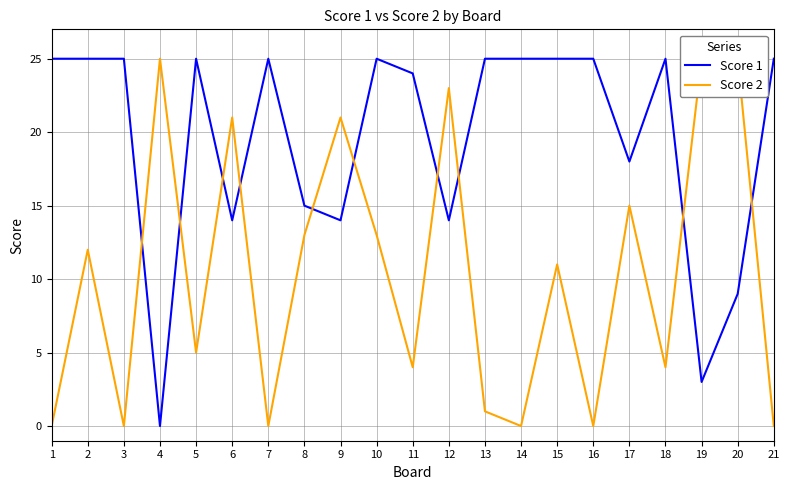

Rank the series by their maximum value, from highest to lowest.

Score 1, Score 2